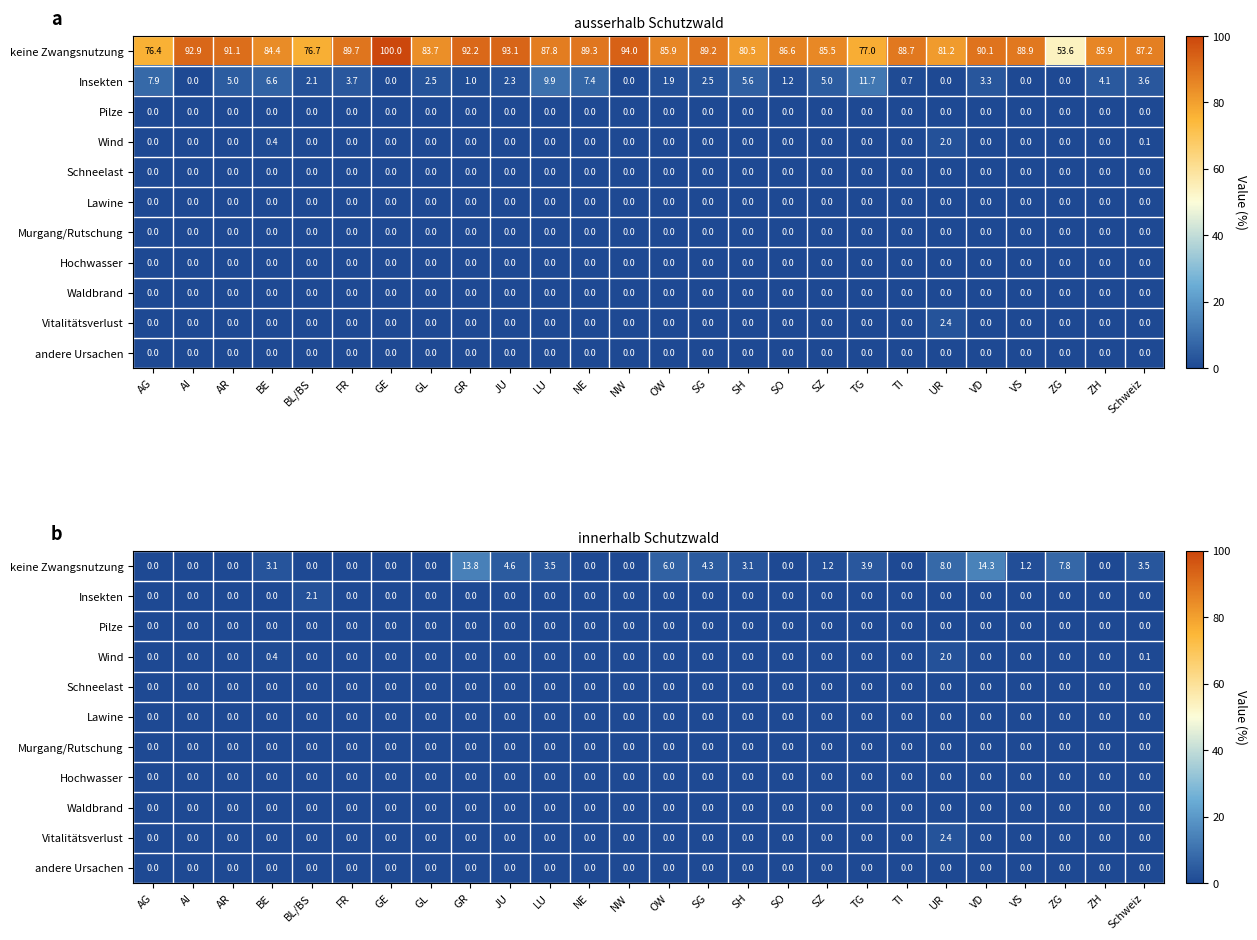

The value of Schneelast at SH is 0.0. True or false?

True